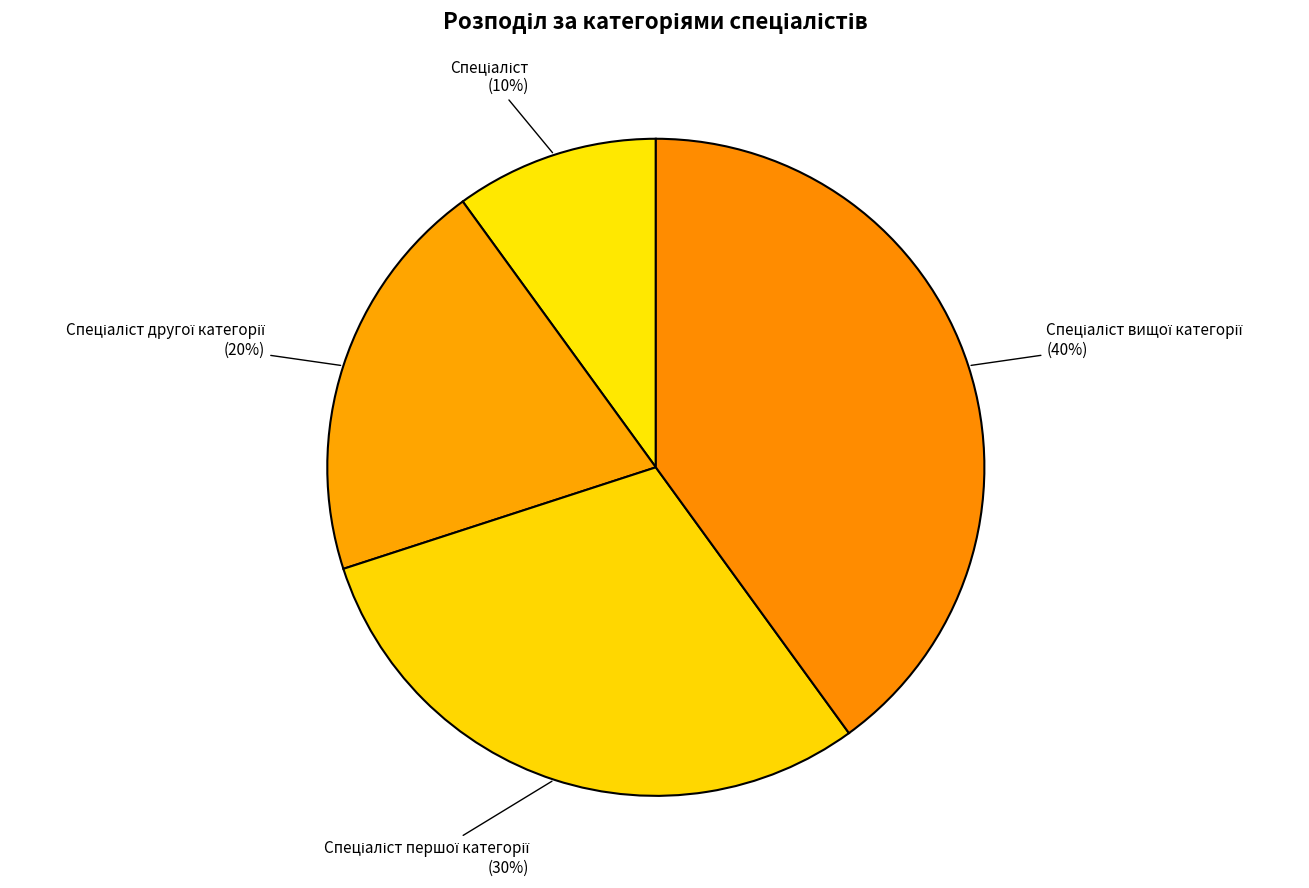

To the nearest percent, what is the average slice percentage?

25%